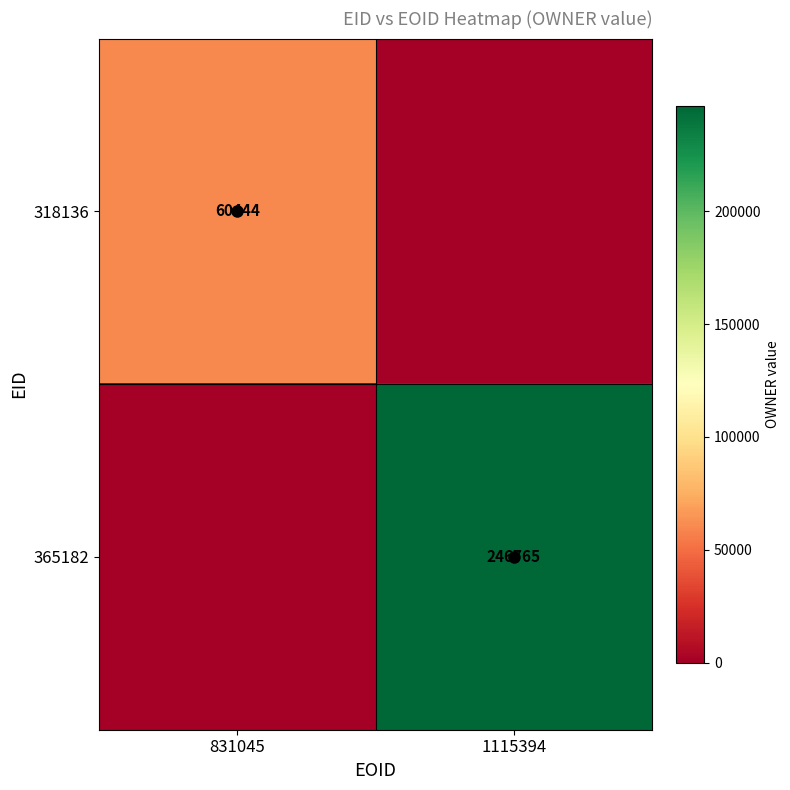

At which category is the sum across all series the highest?

1115394